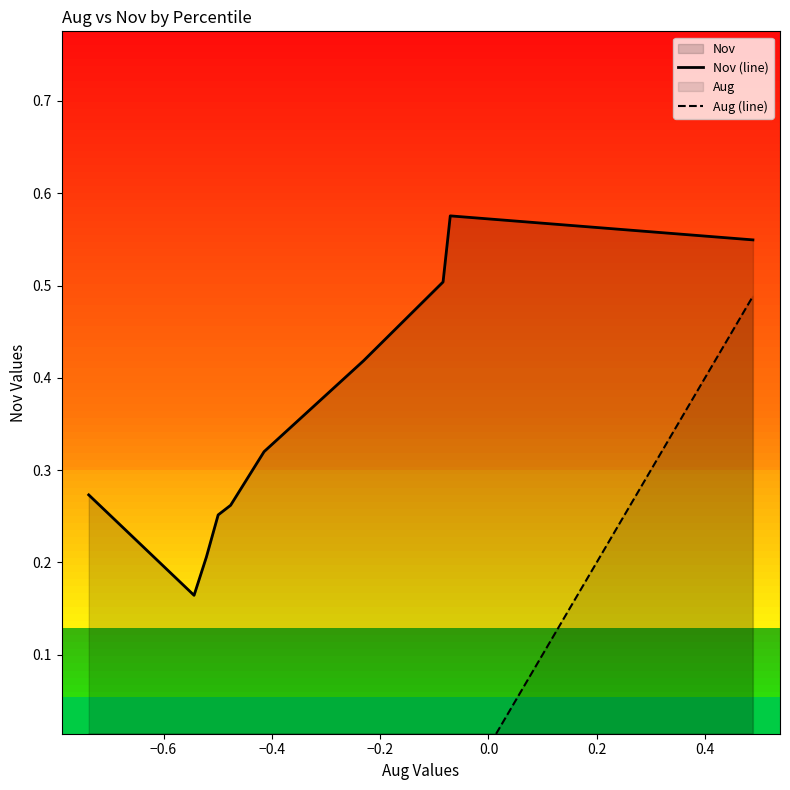

What is the minimum value for Aug (line)?

-0.7